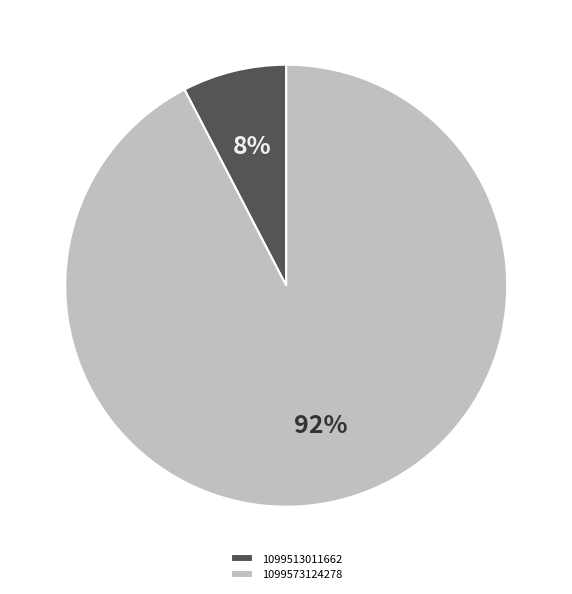

What is the ratio of the value at 1099513011662 to the value at 1099573124278?

0.1